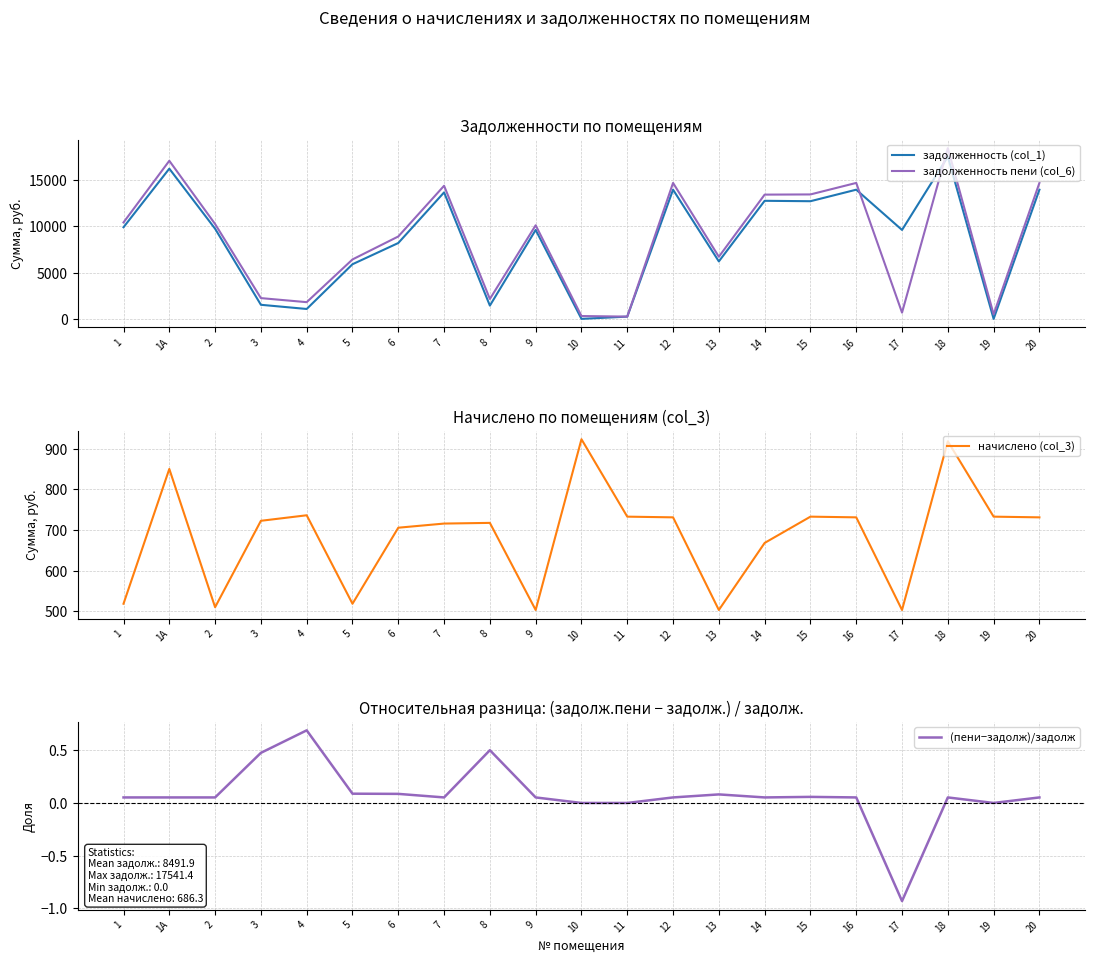

What are all the series names shown in the legend?

задолженность (col_1), задолженность пени (col_6), начислено (col_3), (пени−задолж)/задолж